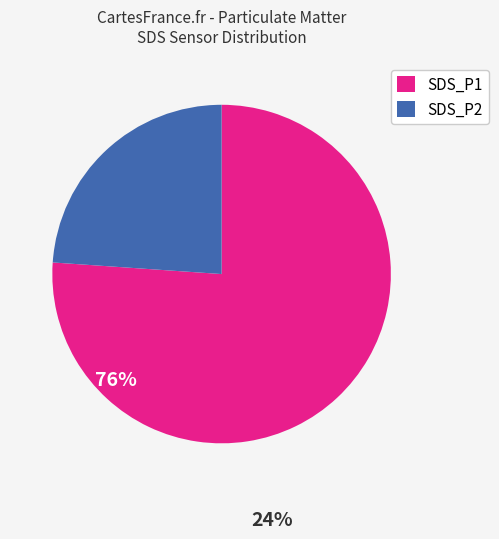

Which slice is the largest?

SDS_P1